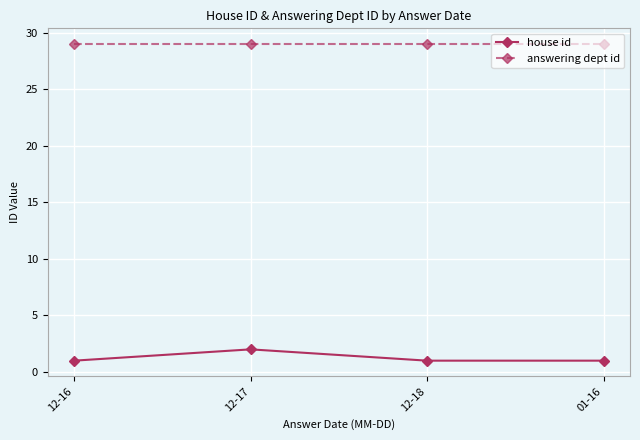

True or false: house id has more than 0 interior local peaks.

True